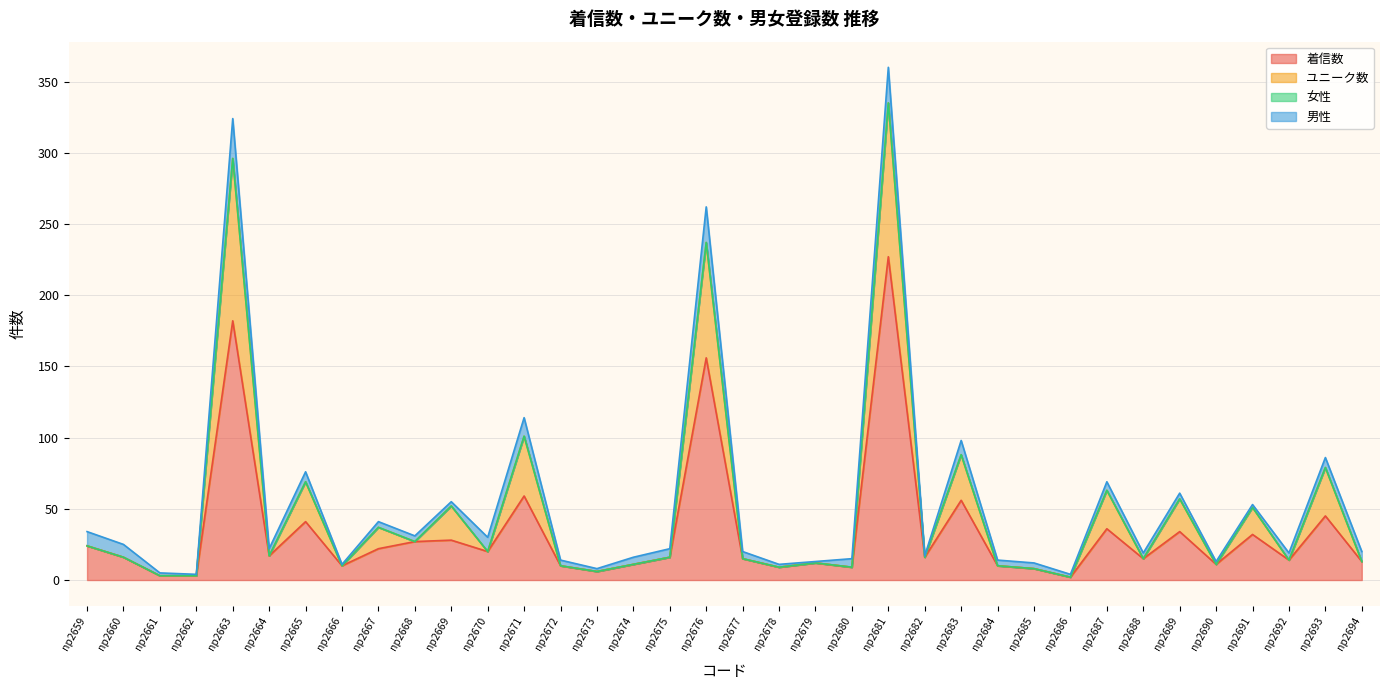

At how many categories does at least one series exceed 217?

3